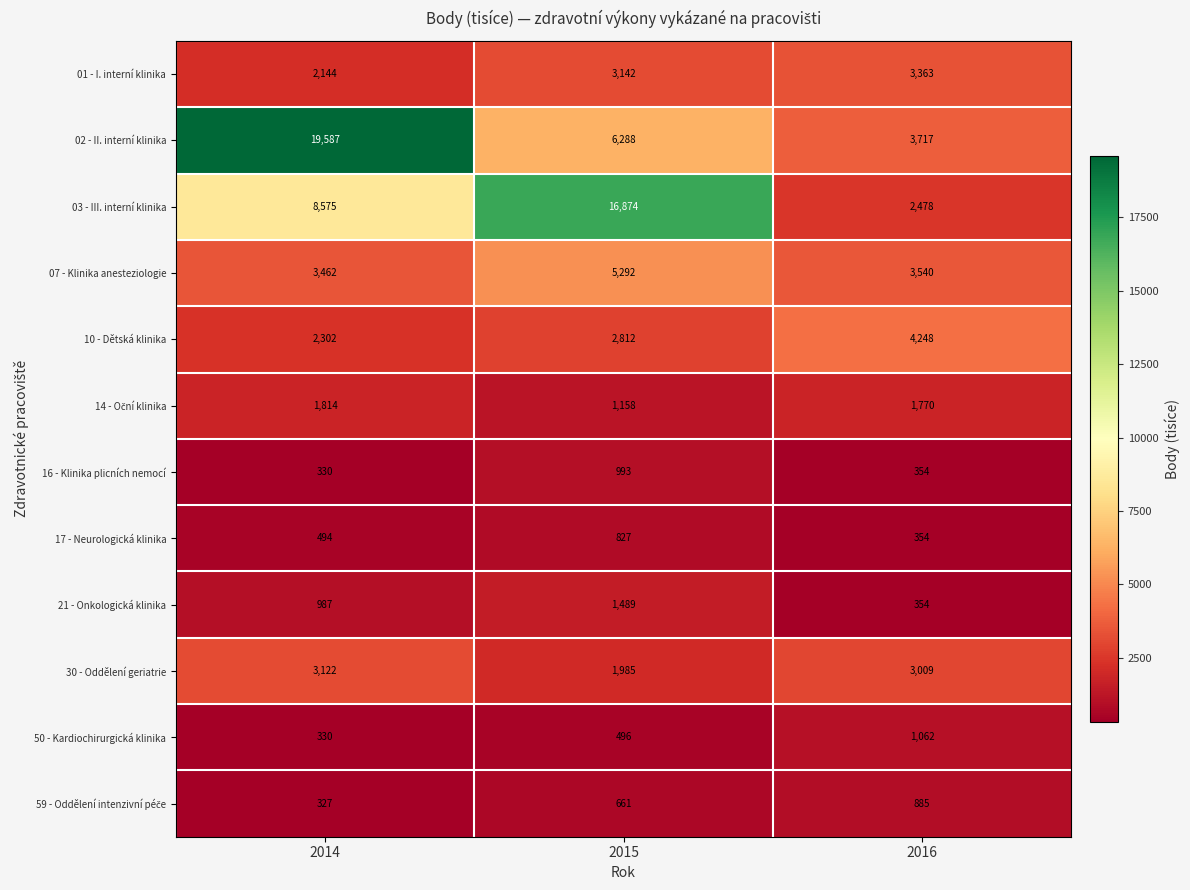

Rank the categories by 30 - Oddělení geriatrie value from lowest to highest.

2015, 2016, 2014